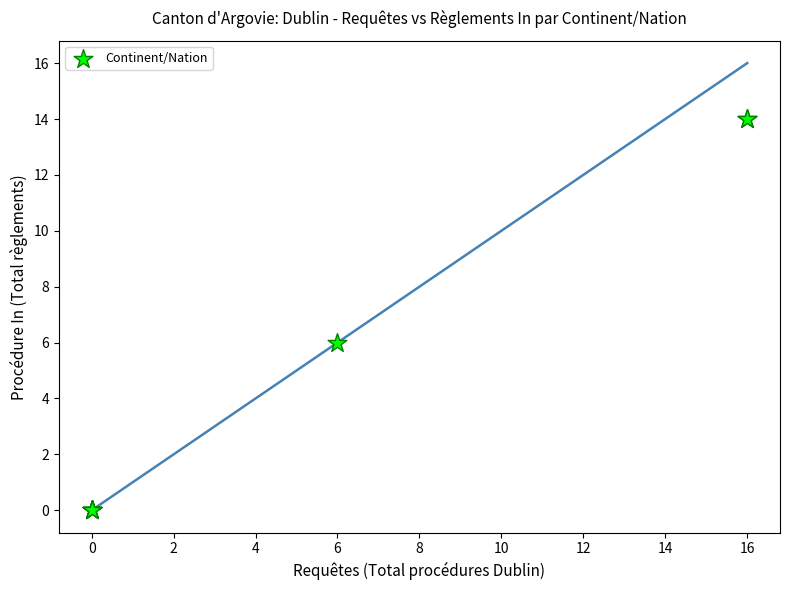

What Y value in the scatter plot is closest to 7?

6